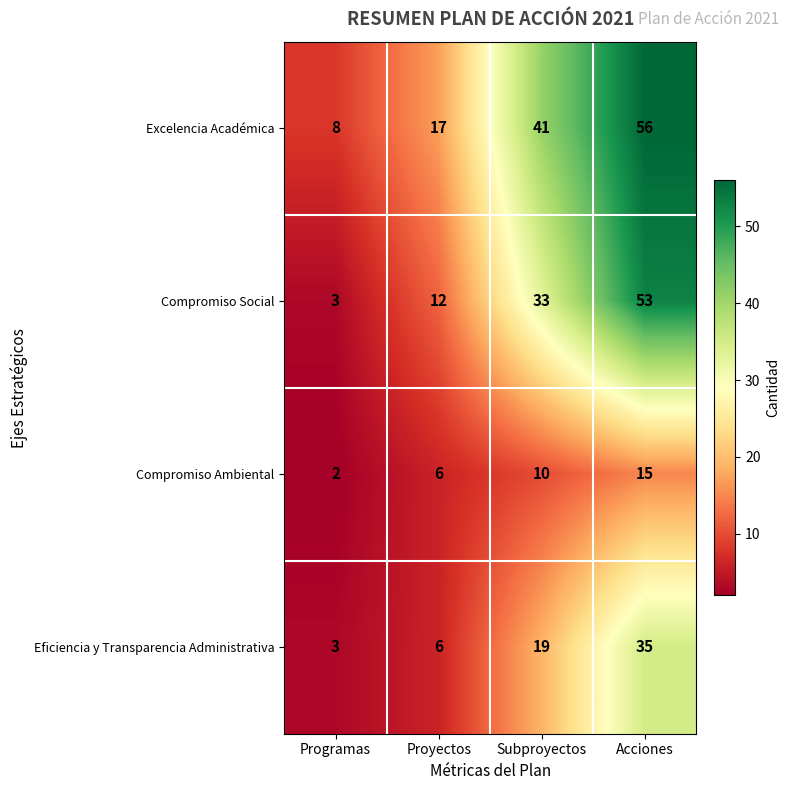

At which category is the sum across all series the highest?

Acciones